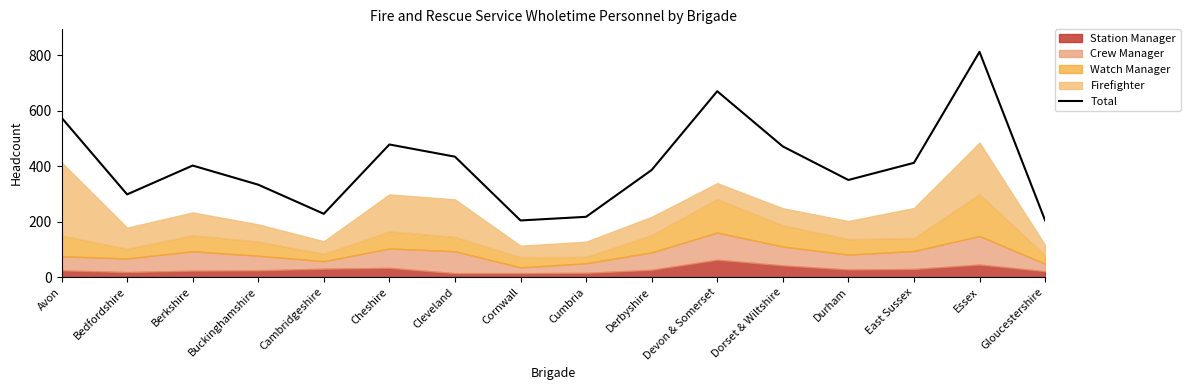

Is it true that the value at Gloucestershire is 204.5?

True